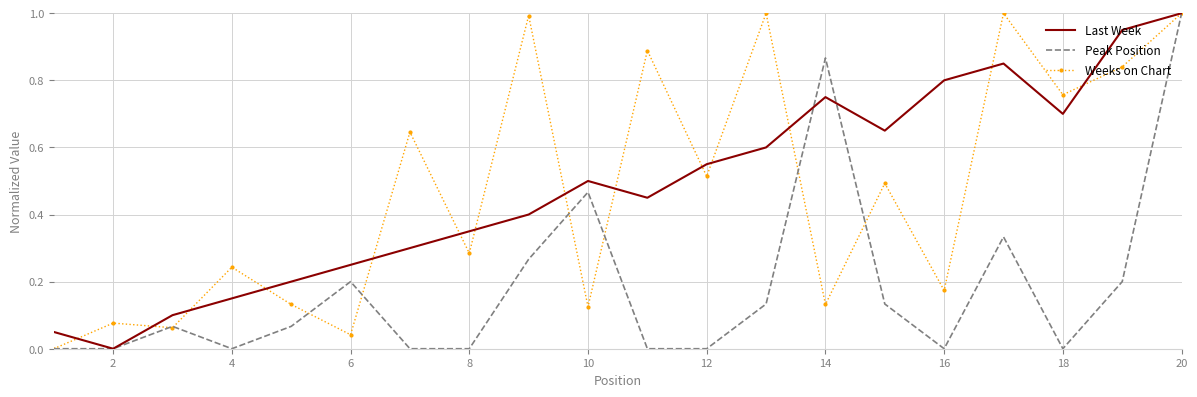

What is the maximum value shown in the chart?

1.0